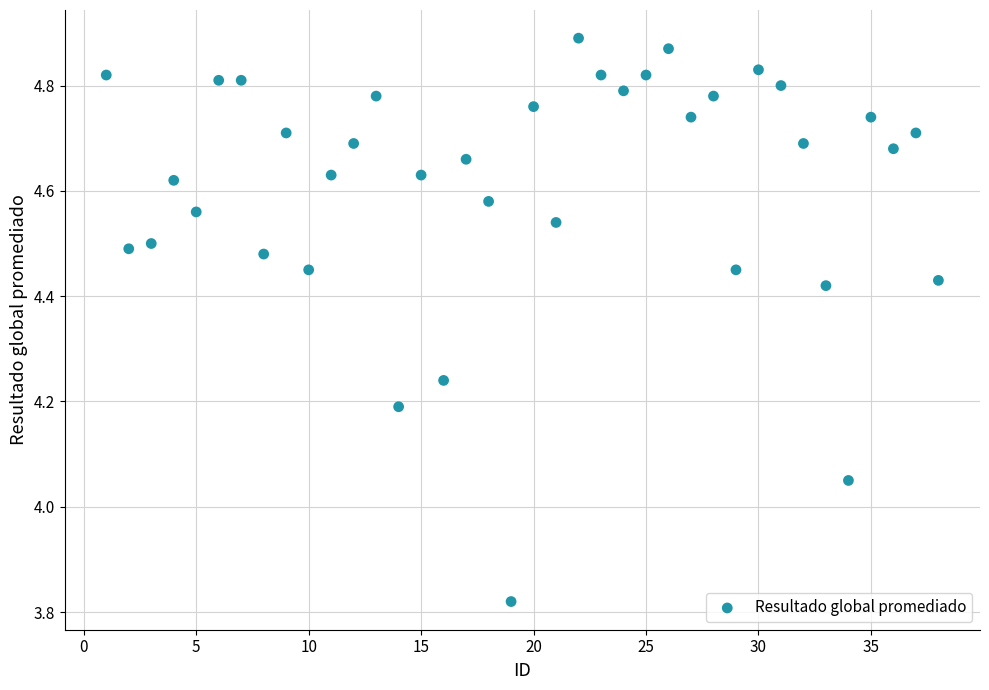

What is the range of X values (max minus min)?

37.0